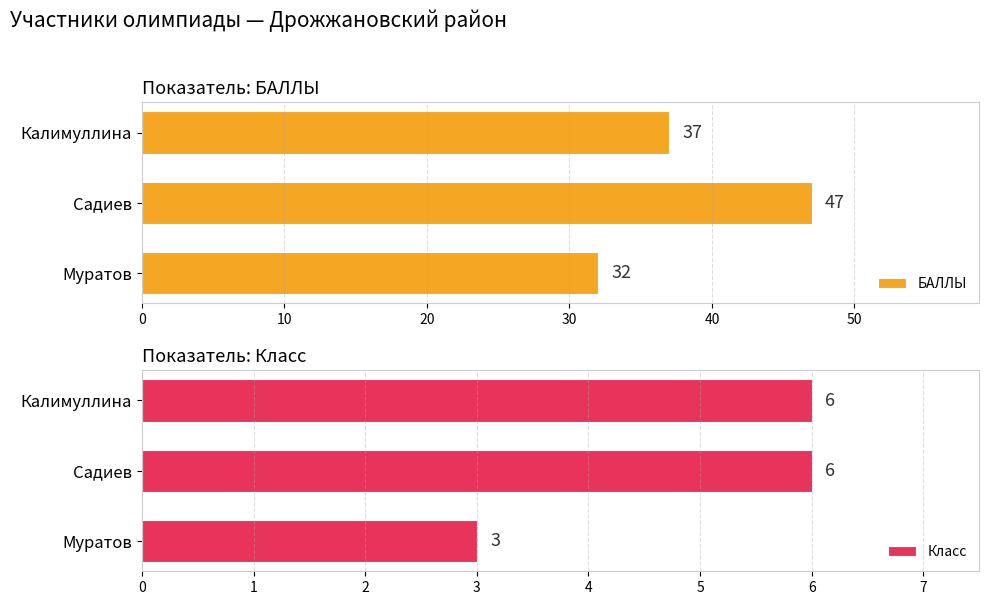

List the labels in order of БАЛЛЫ value, largest first.

Садиев, Калимуллина, Муратов